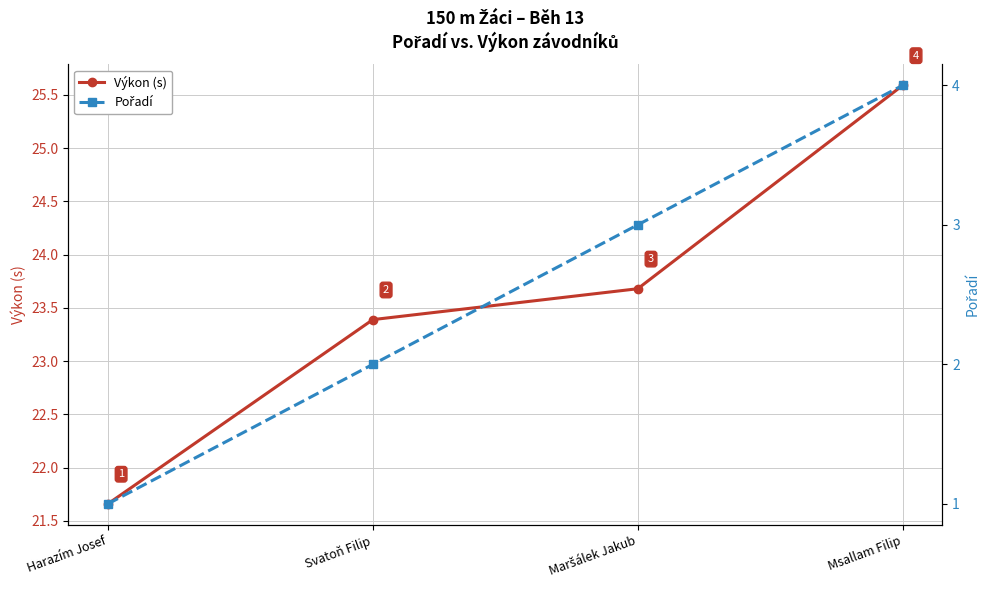

Does the chart have visible grid lines?

Yes